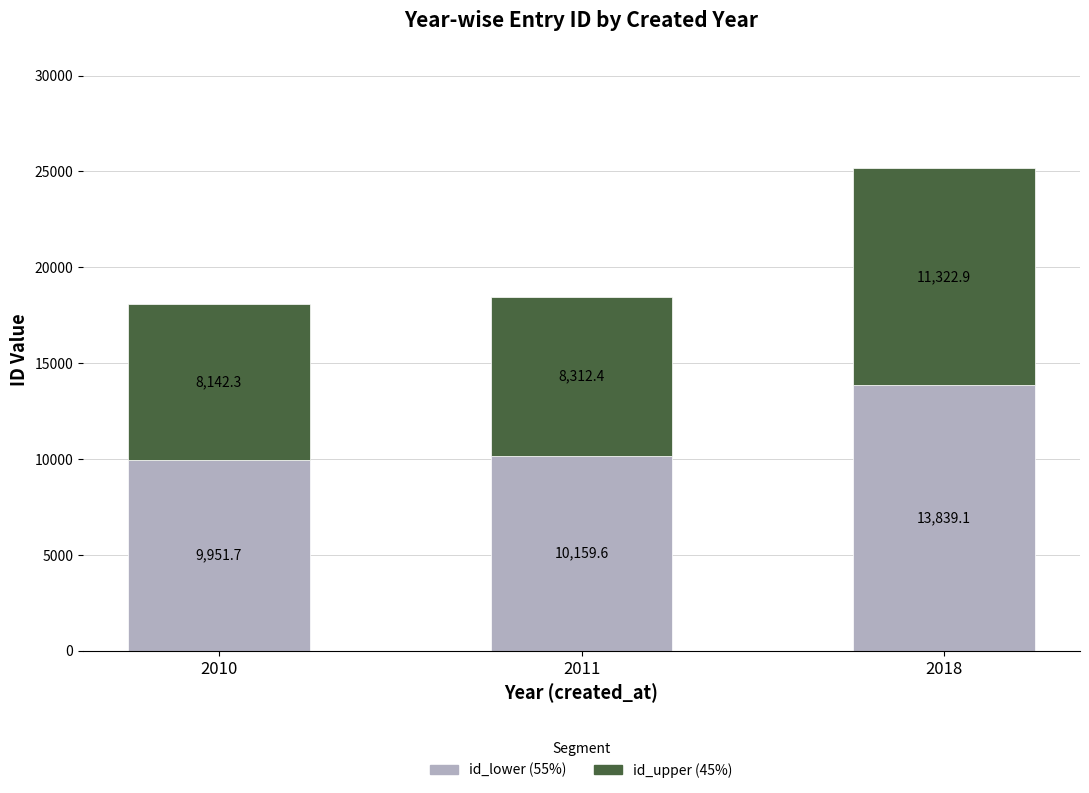

What is the total value across all series at 2010?

18094.0